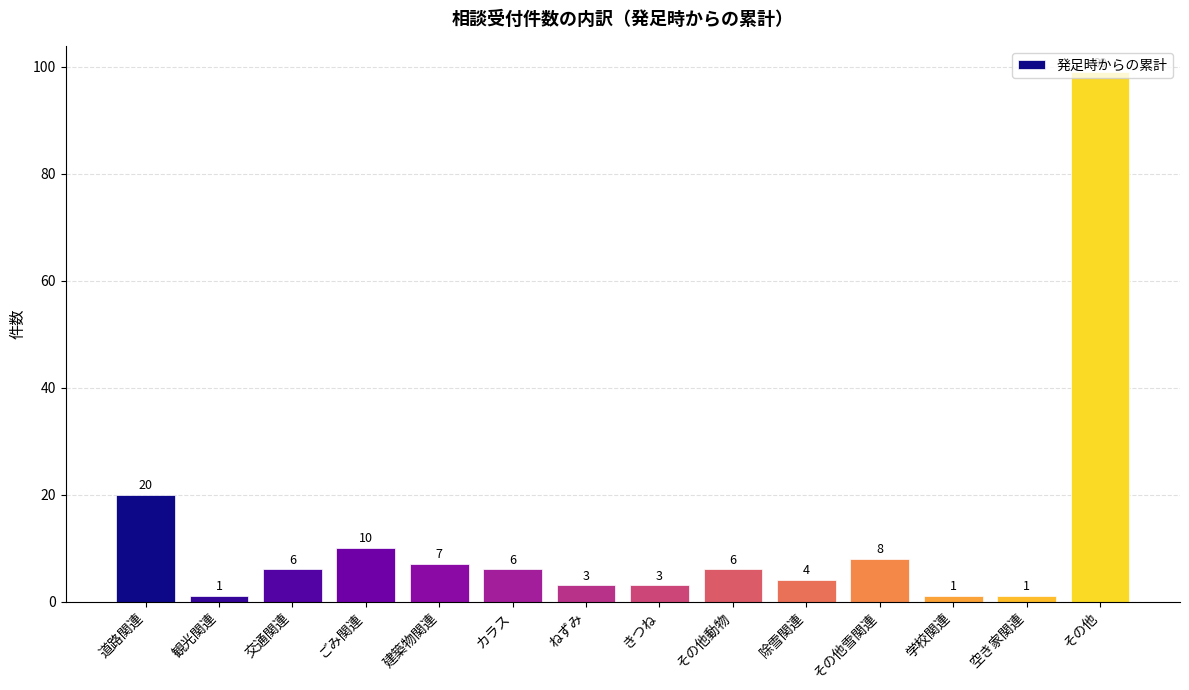

How many bars are there in total?

14